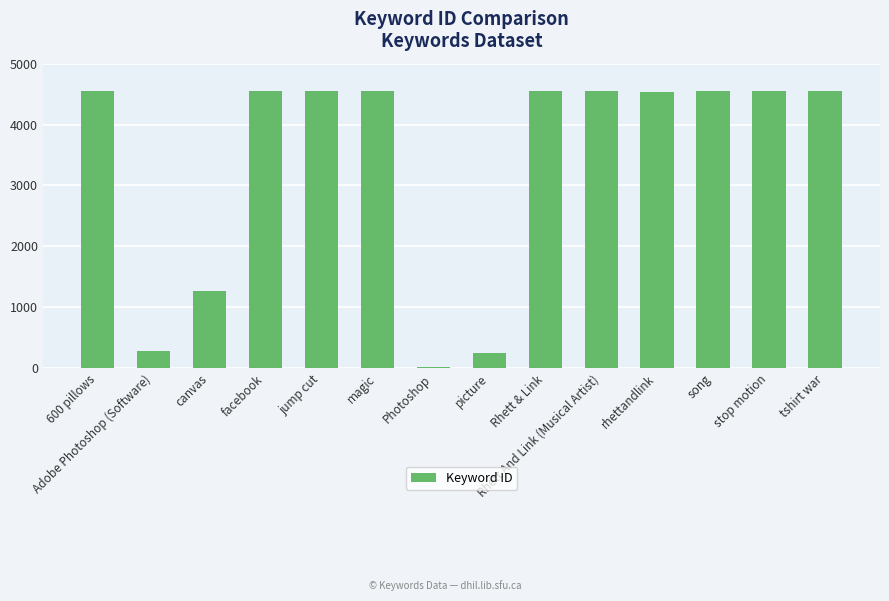

What is the difference between the maximum and second lowest values?

4306